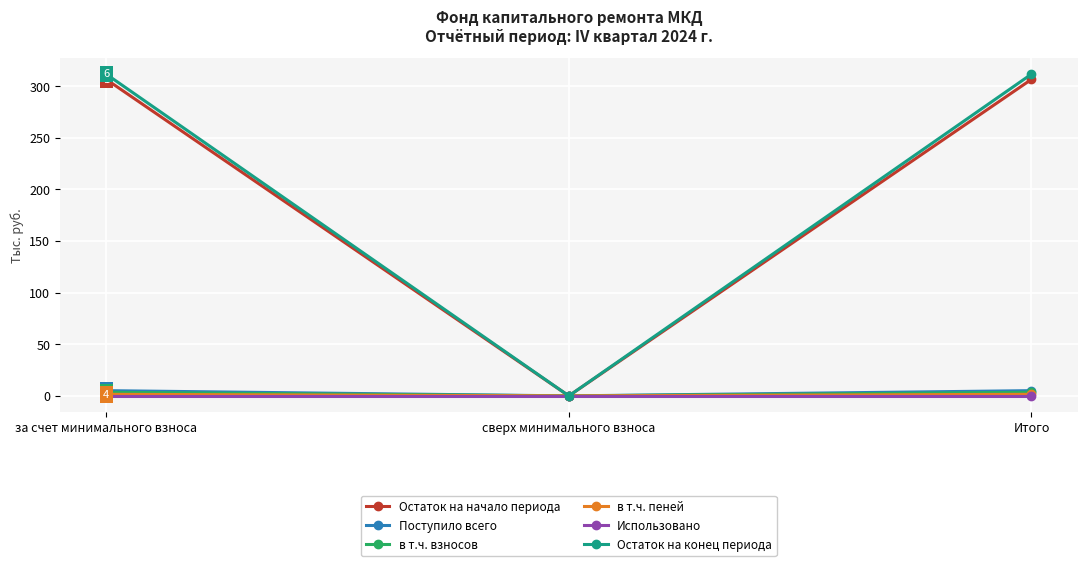

True or false: Поступило всего has a value of 0.0 at сверх минимального взноса.

True